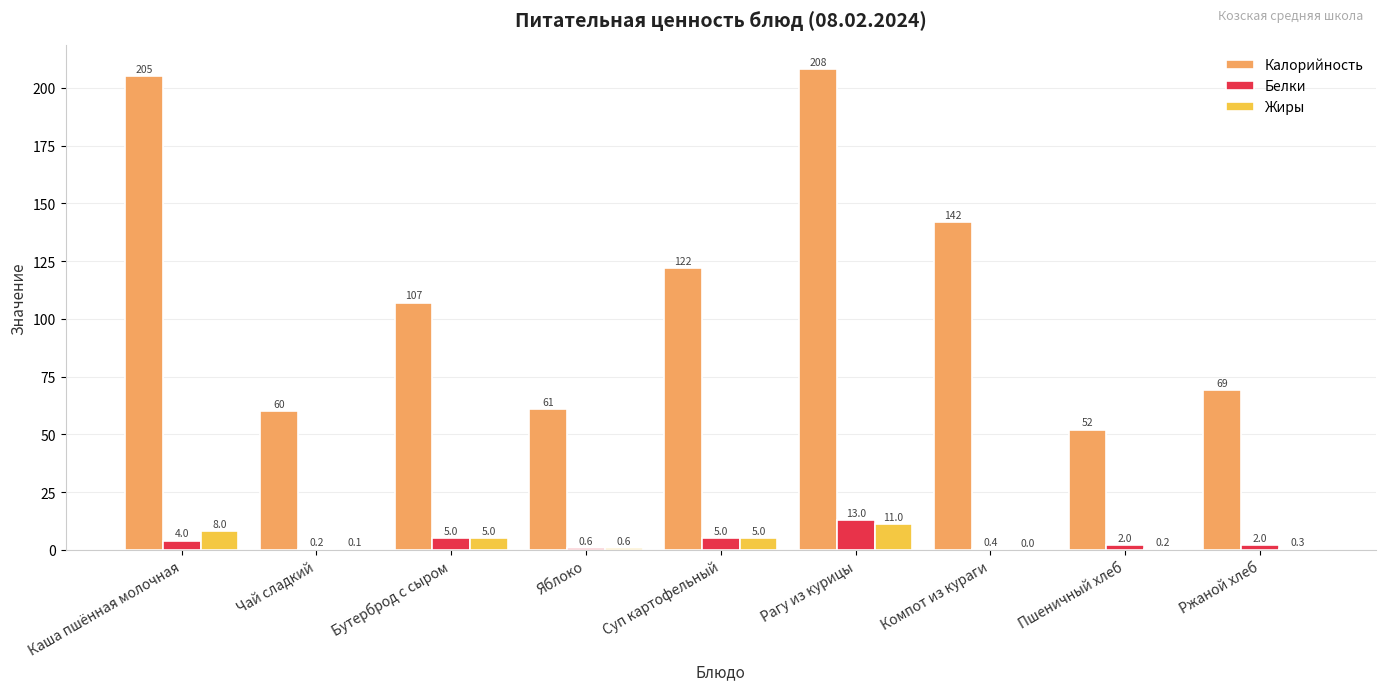

How many categories are shown in the chart?

9